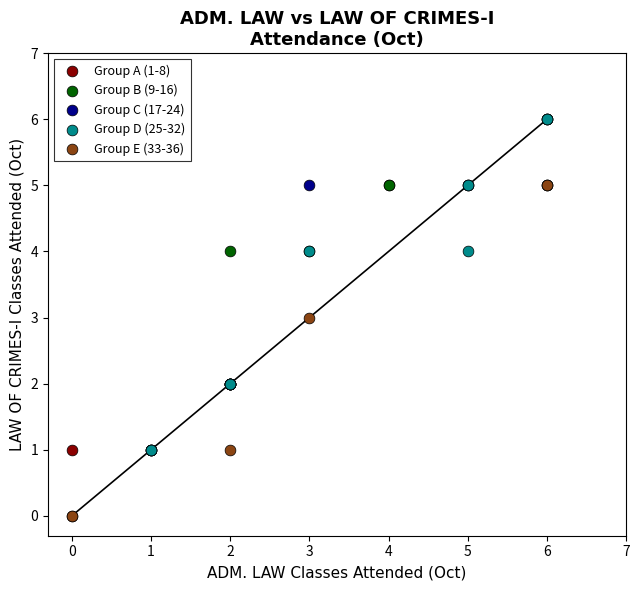

Which series has the widest spread of Y values?

Group A (1-8)